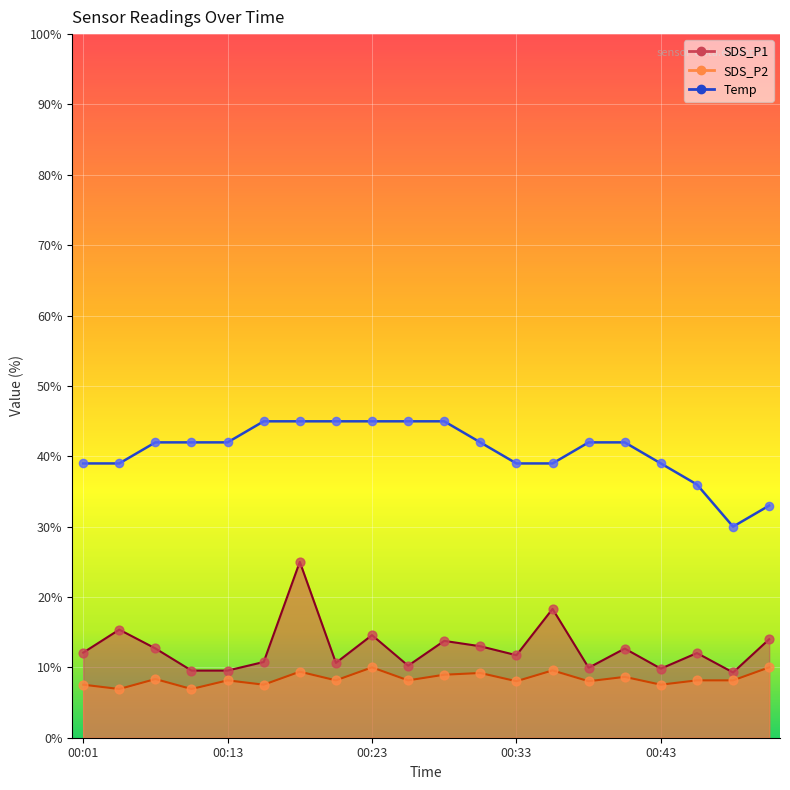

At which category is the sum across all series the highest?

00:18